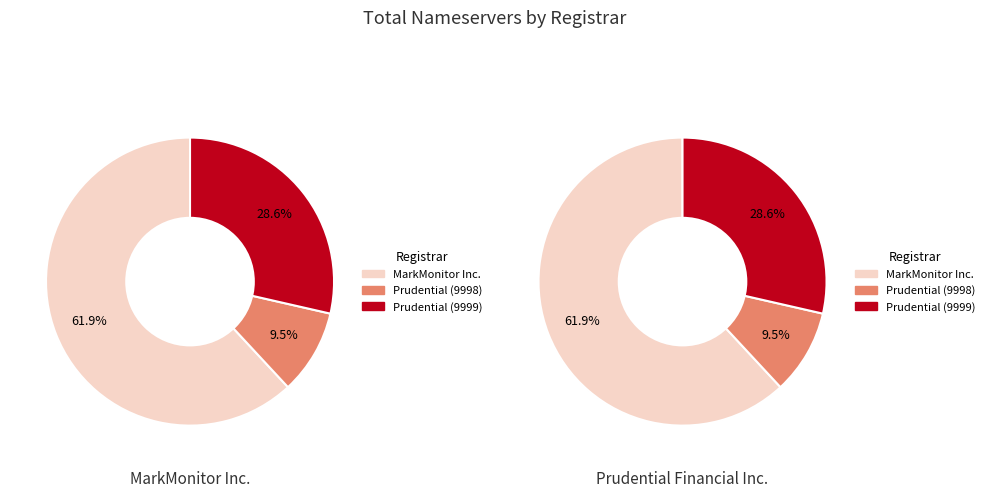

Rank the categories by value from lowest to highest.

Prudential Financial Inc. (9998), Prudential Financial Inc. (9999), MarkMonitor Inc.